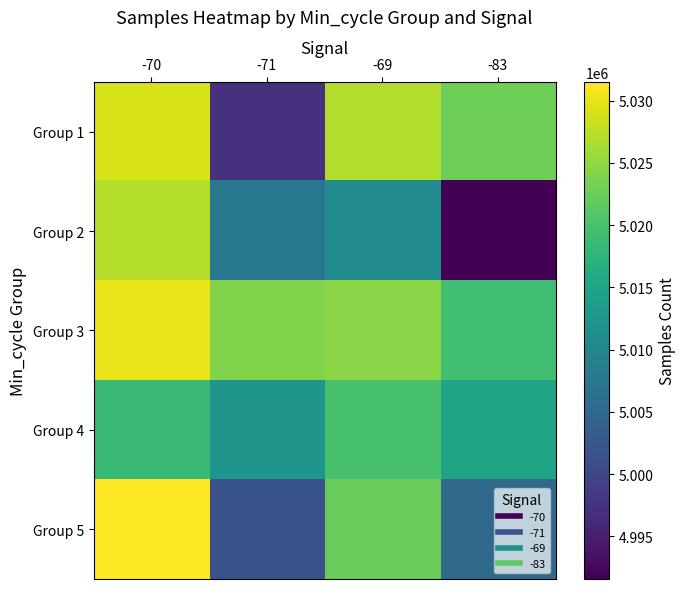

What is the total value across all series at -71?

25043194